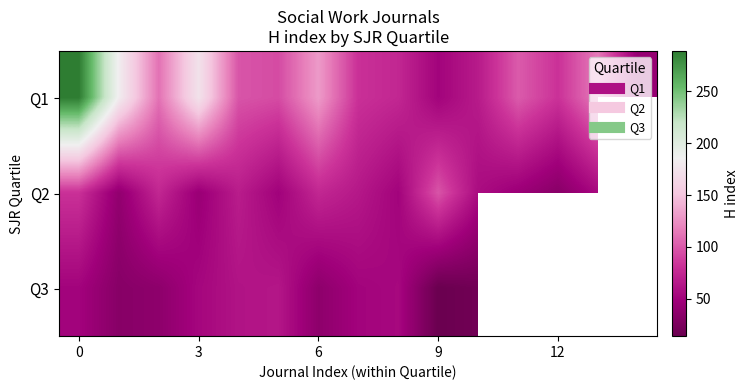

What is the approximate value of Q2 at 6?

75.0